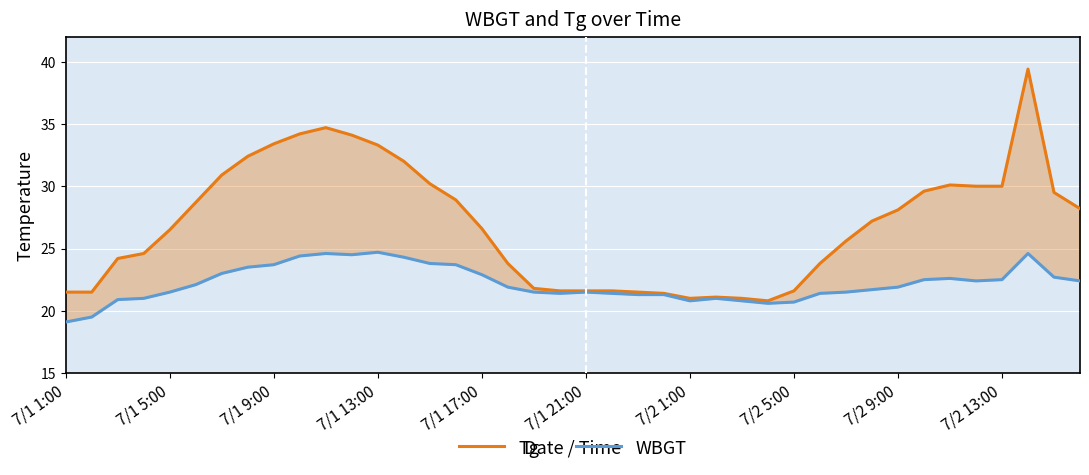

At which label does WBGT reach its minimum?

7/1 1:00